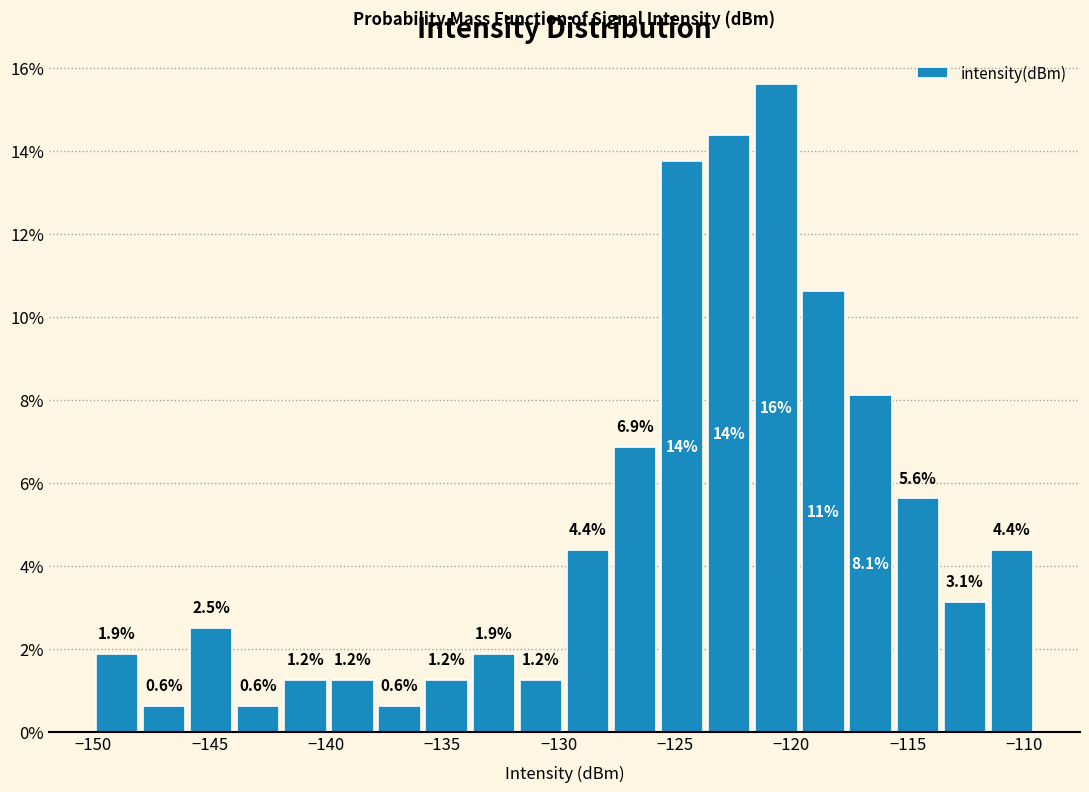

Which range on the x-axis has the tallest bar?

-121.5 to -119.5